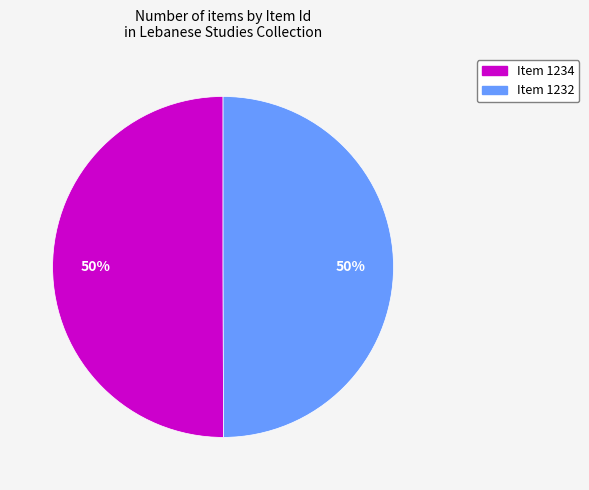

What percentage is the Item 1234 slice, to the nearest percent?

50%